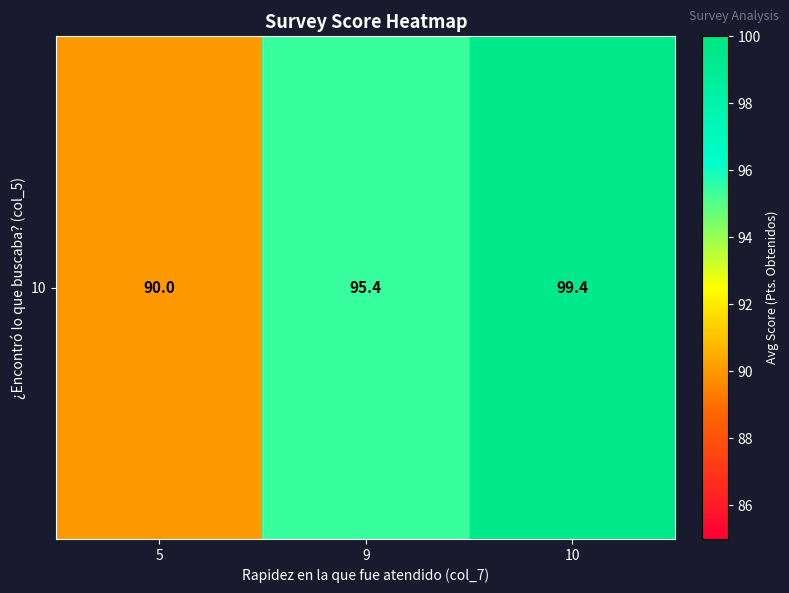

What is the smallest value displayed?

90.0